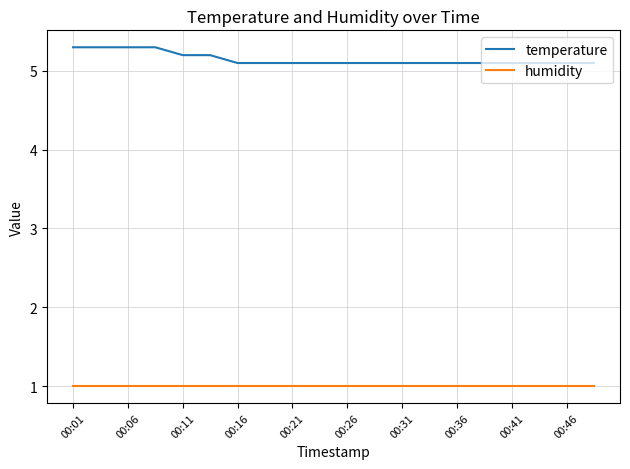

Which series has the largest total across all categories?

temperature